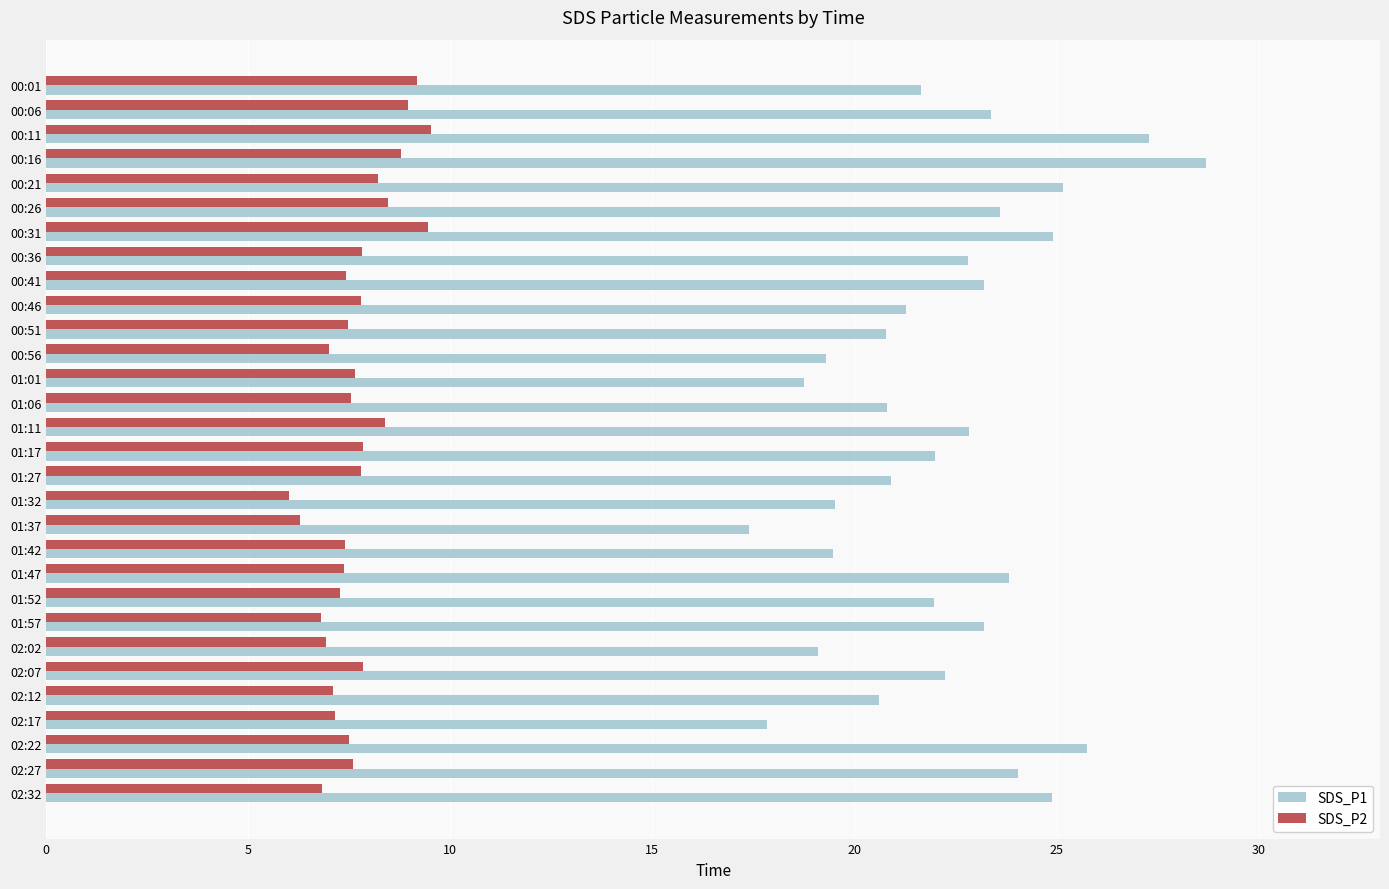

Rank the series by their maximum value, from lowest to highest.

SDS_P2, SDS_P1